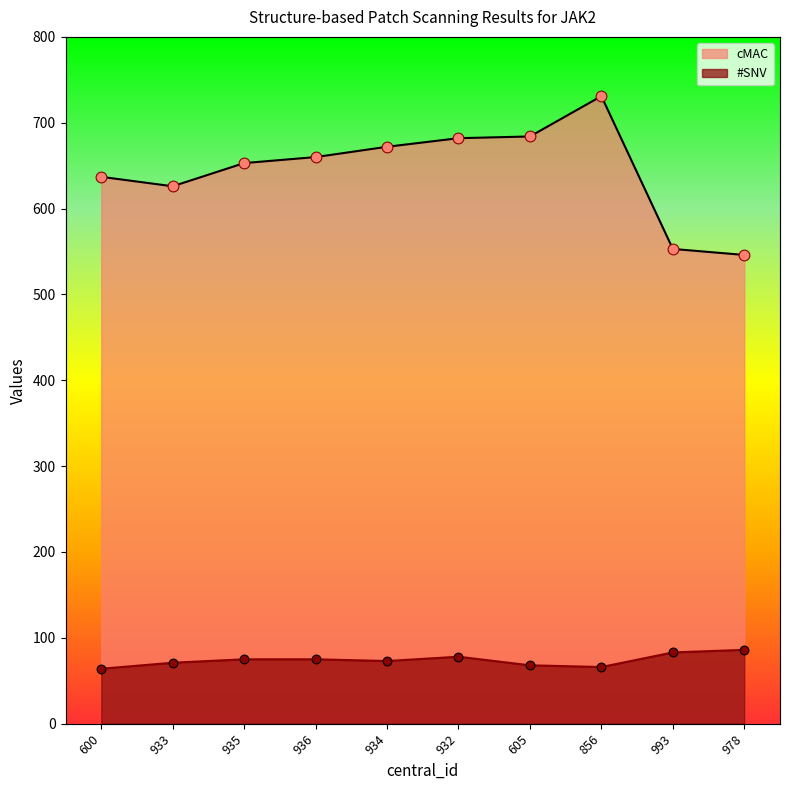

Which series reaches the minimum Y coordinate?

#SNV